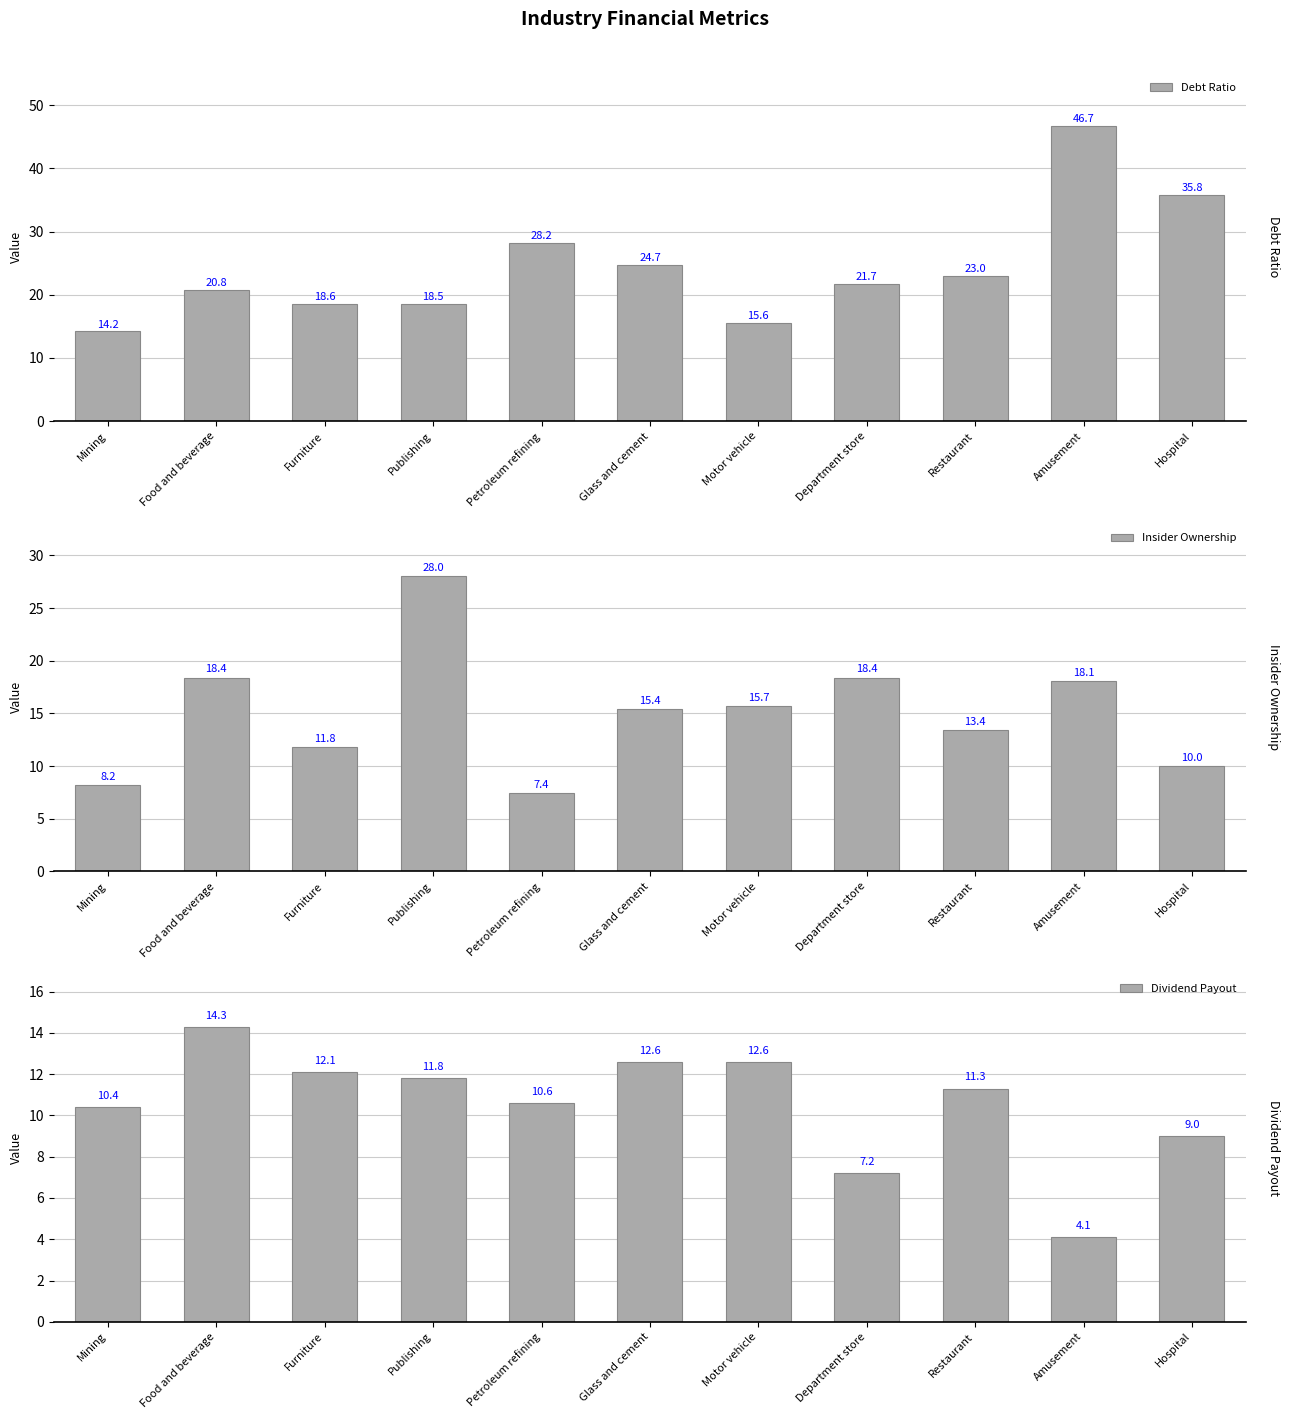

What is the sum of all Debt Ratio values?

267.8